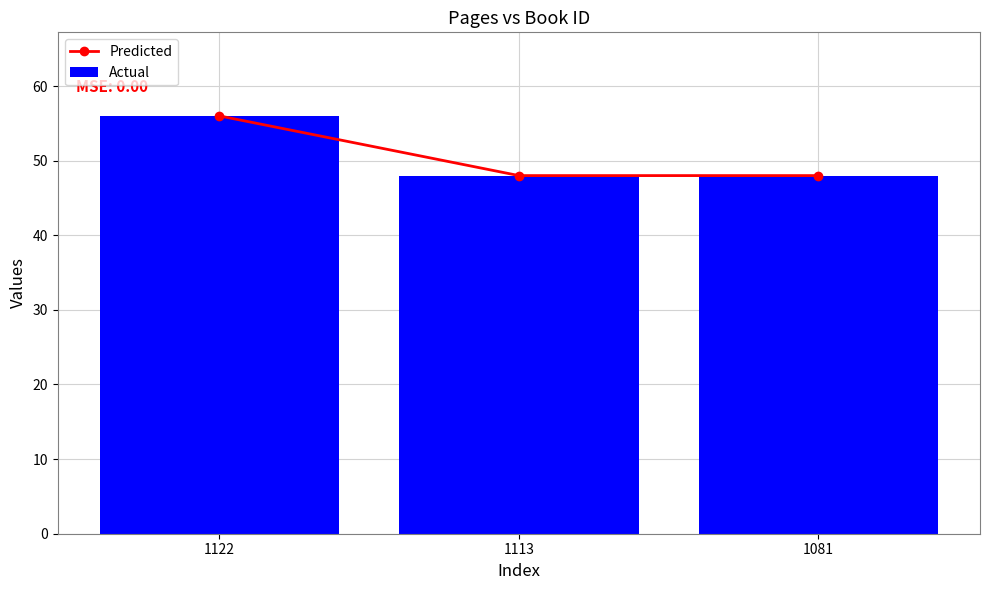

Which series has the widest spread of values?

Predicted